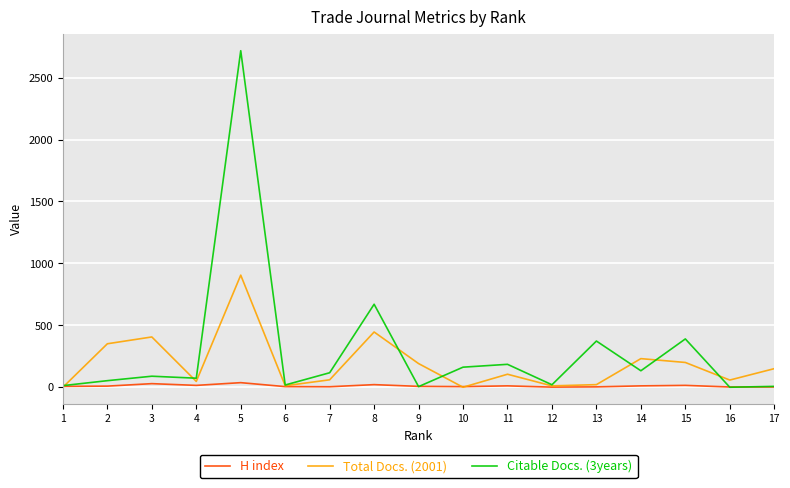

List the series in order of their overall mean, lowest first.

H index, Total Docs. (2001), Citable Docs. (3years)